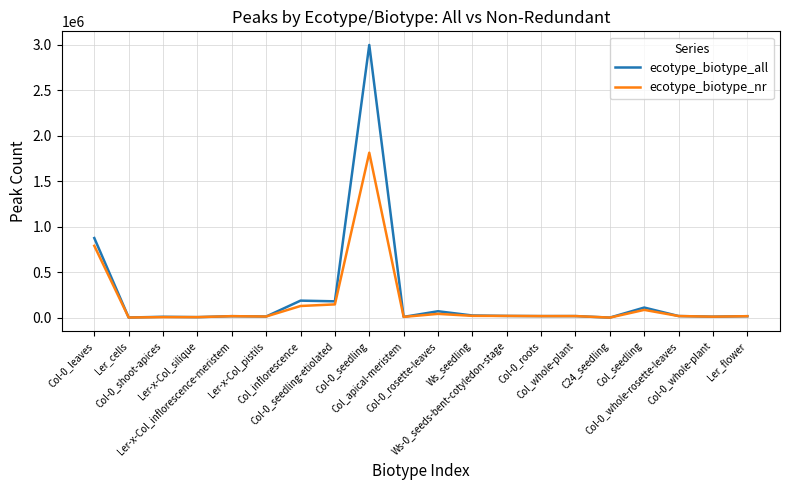

Rank the series by their maximum value, from lowest to highest.

ecotype_biotype_nr, ecotype_biotype_all